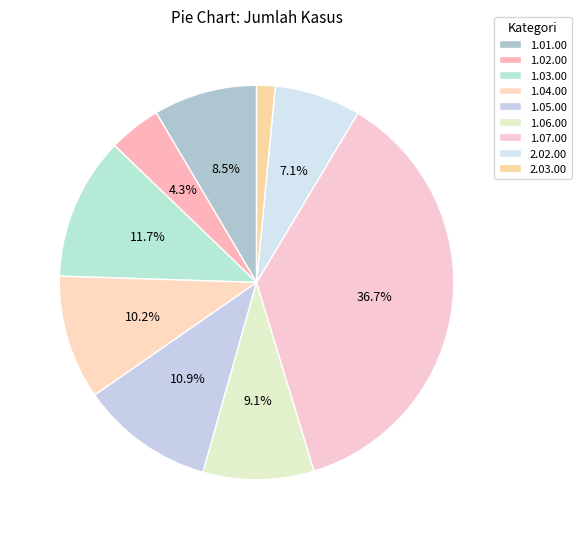

The 1.06.00 slice represents 9% of the pie. True or false?

True